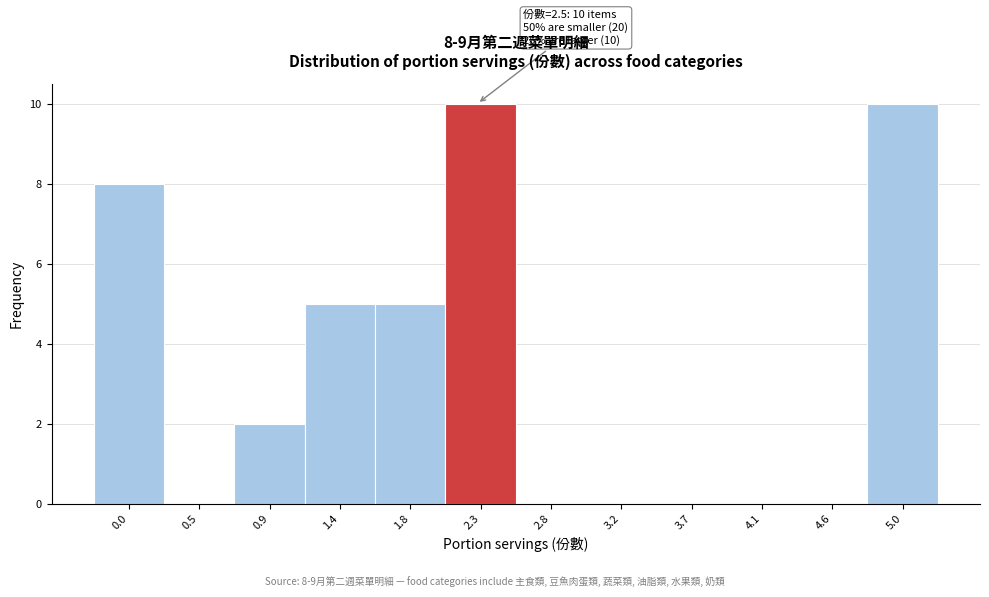

Reading left to right, what are all the values shown in this chart?

0.0=8	0.5=0	0.9=2	1.4=5	1.8=5	2.3=10	2.8=0	3.2=0	3.7=0	4.1=0	4.6=0	5.0=10